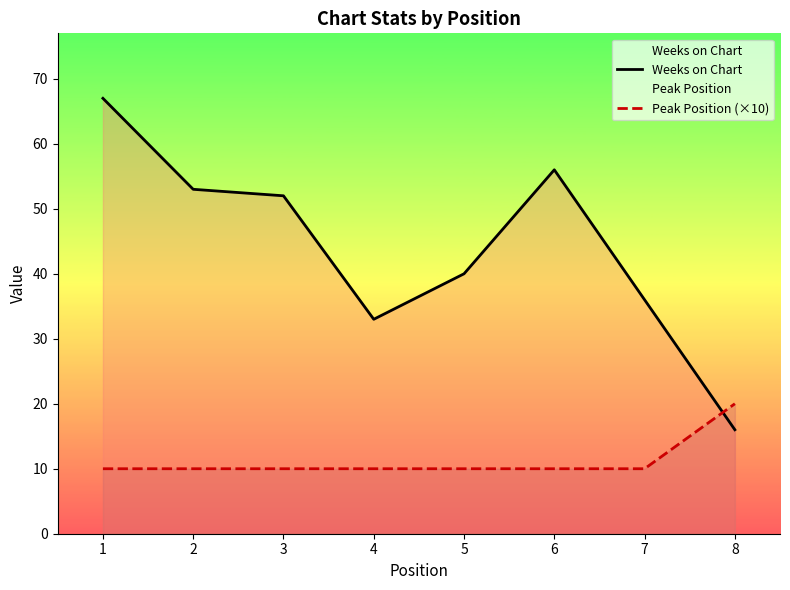

Which label corresponds to the largest value in the chart?

1